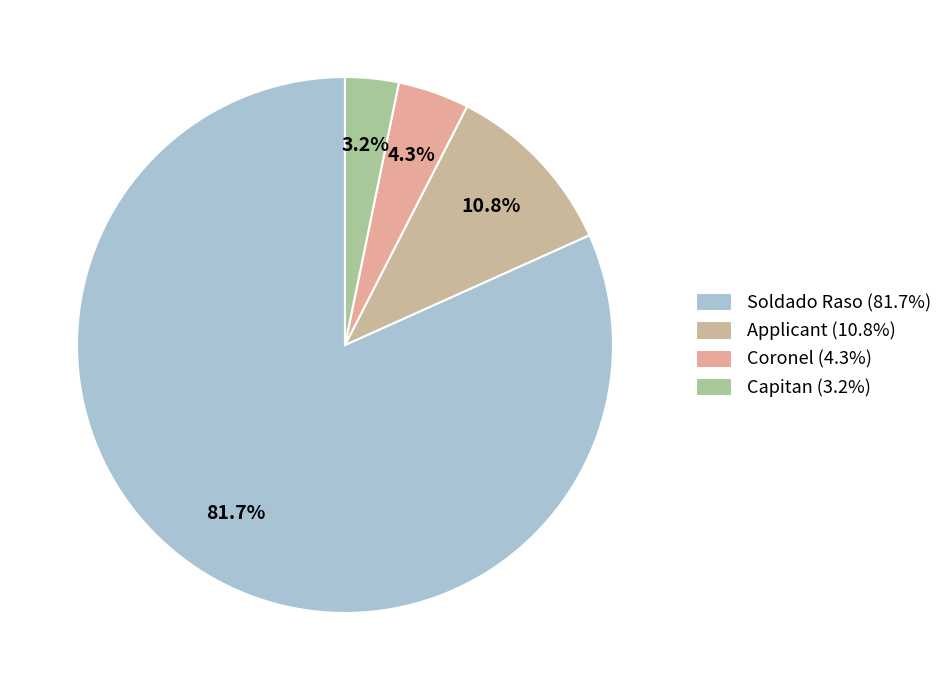

To the nearest percent, what percentage of the pie is Applicant?

11%